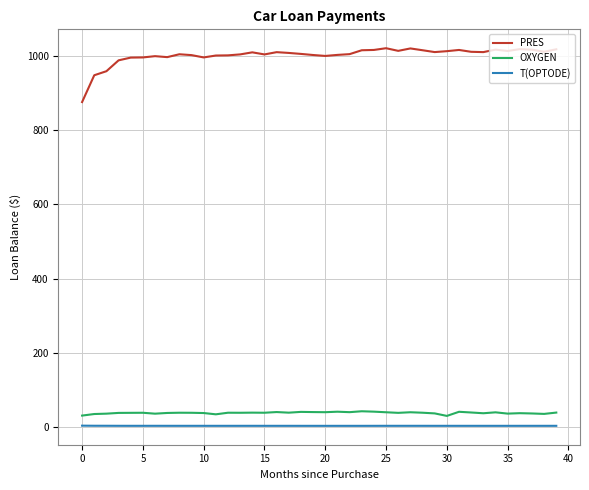

Which series has the widest spread of values?

PRES